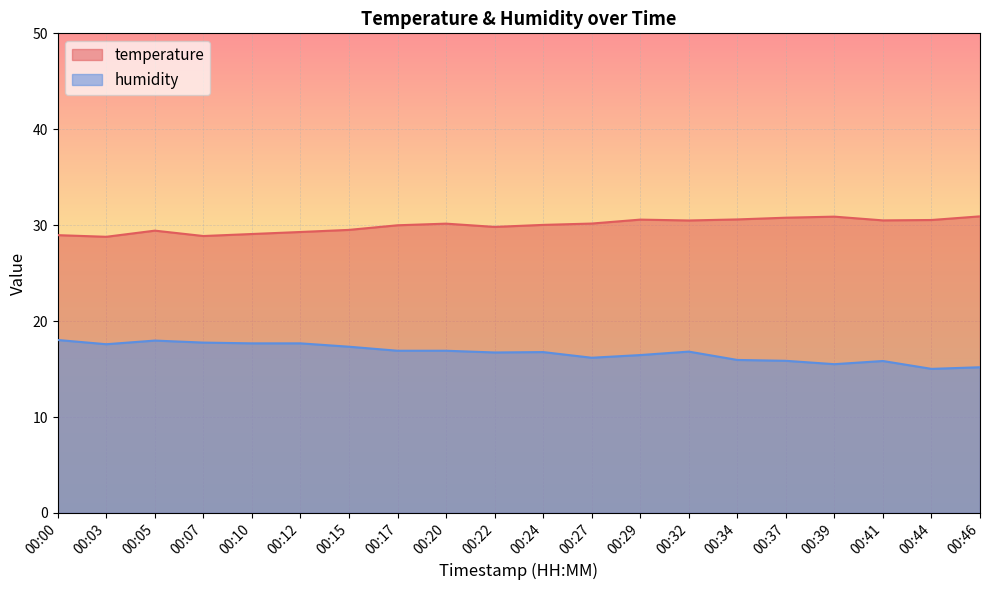

Which series has the largest total across all categories?

temperature